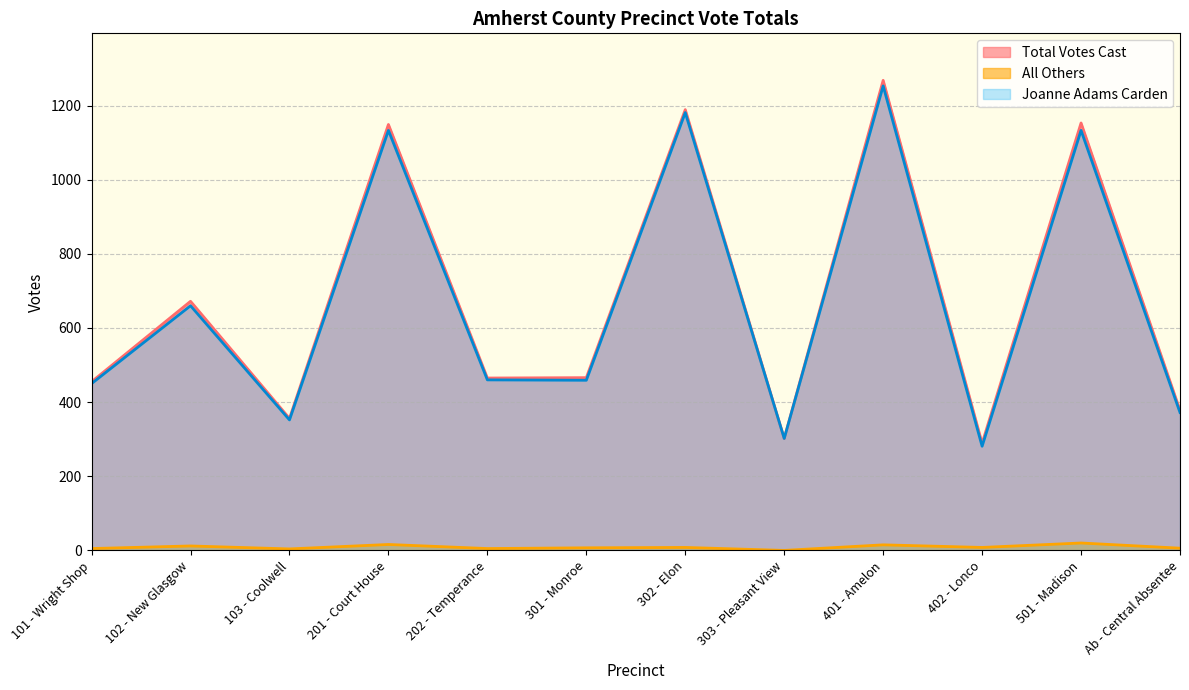

True or false: Total Votes Cast has a value of 528 at 303 - Pleasant View.

False